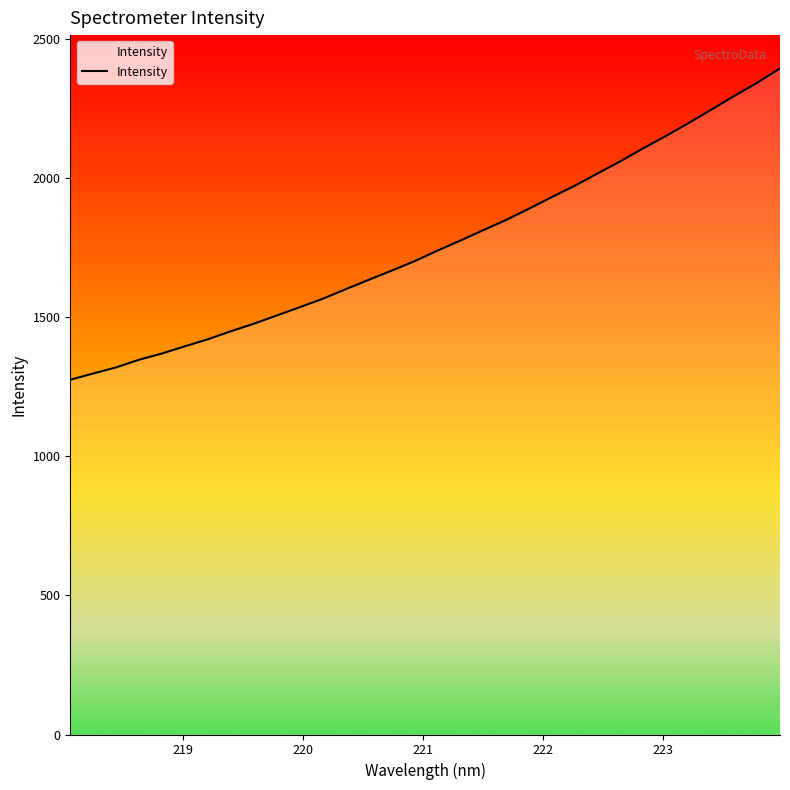

What is the greatest value displayed?

2393.7